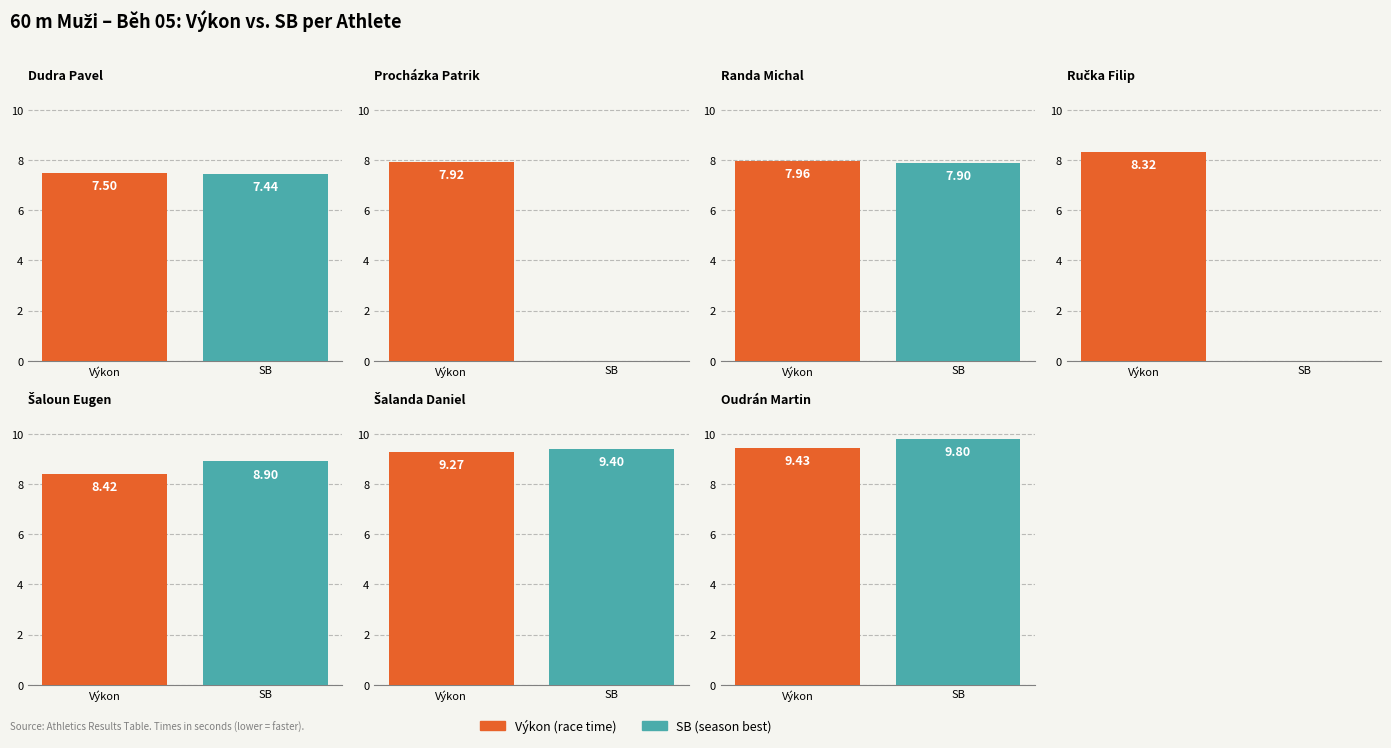

True or false: SB has a value of 3.2 at Ručka Filip.

False